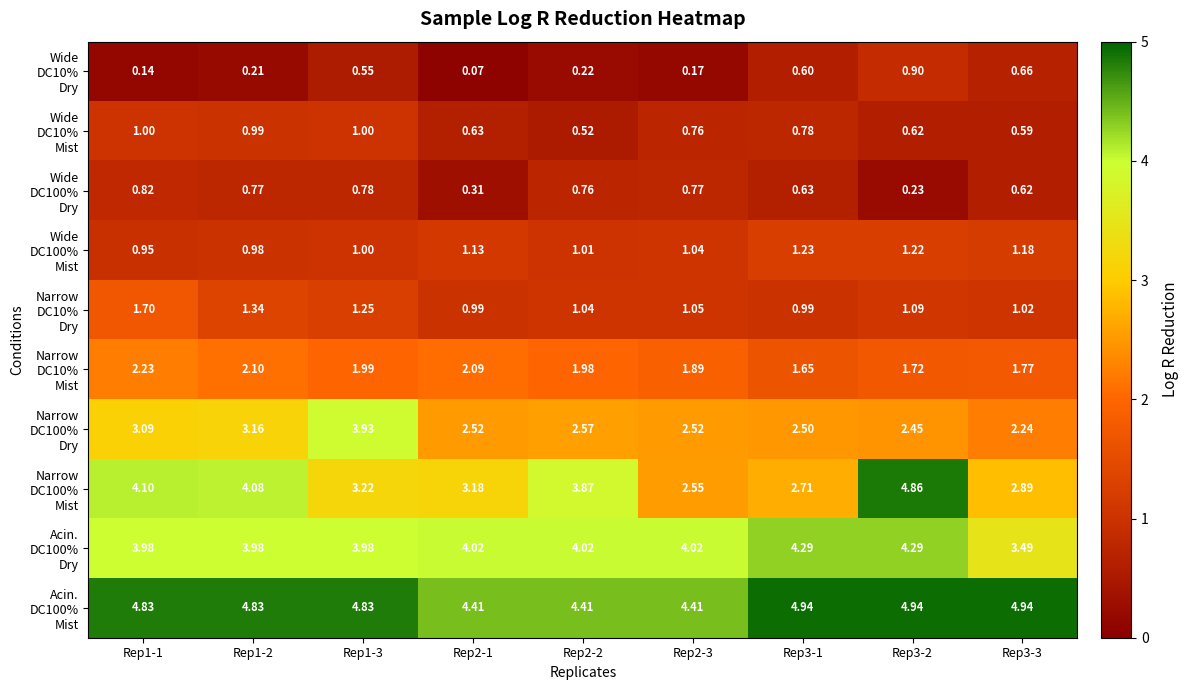

What is the greatest value displayed?

4.9